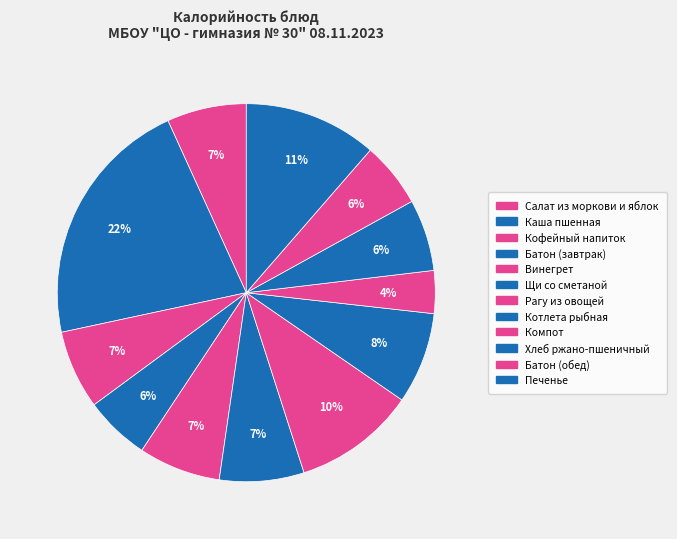

Is it true that Котлета рыбная is 13% of the pie?

False